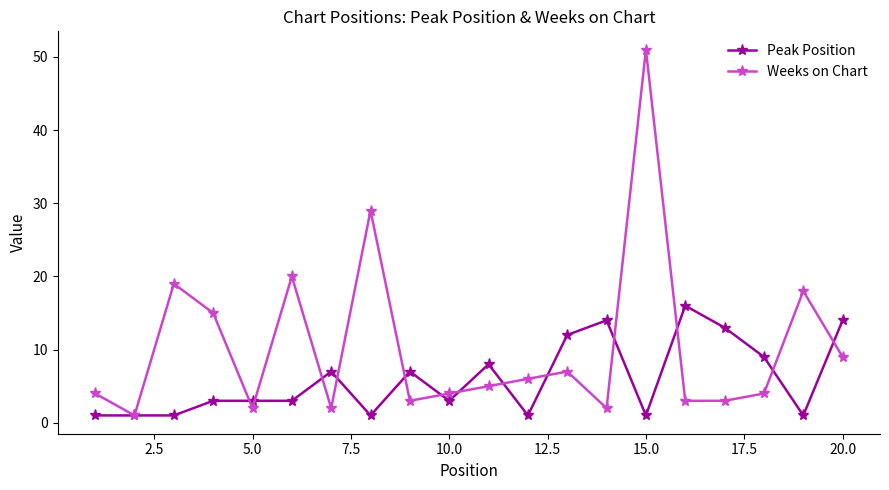

Which series has the largest total across all categories?

Weeks on Chart